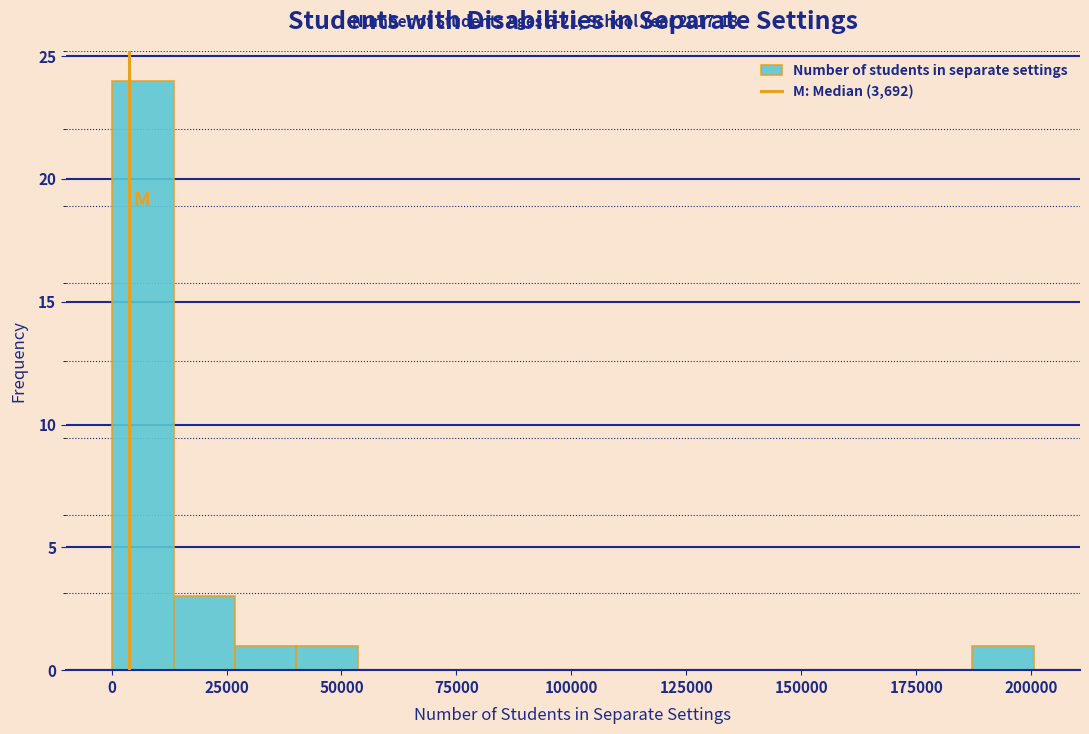

Around what value on the x-axis is the tallest bar? Give the approximate position of its centre, as read against the axis.

5000